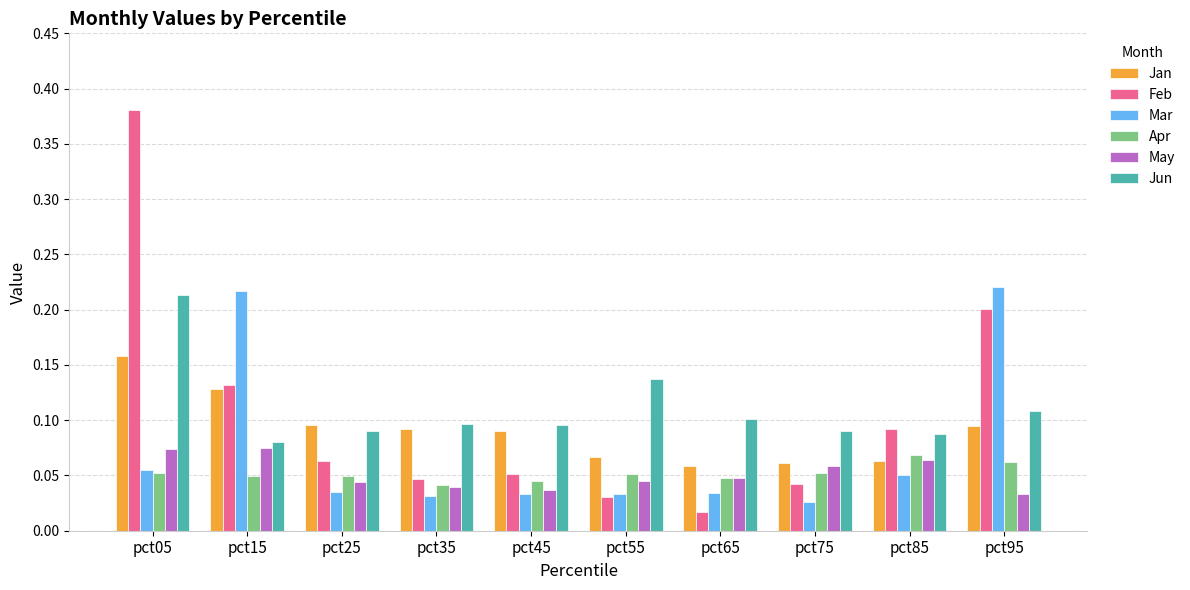

Which series has the widest spread of values?

Feb